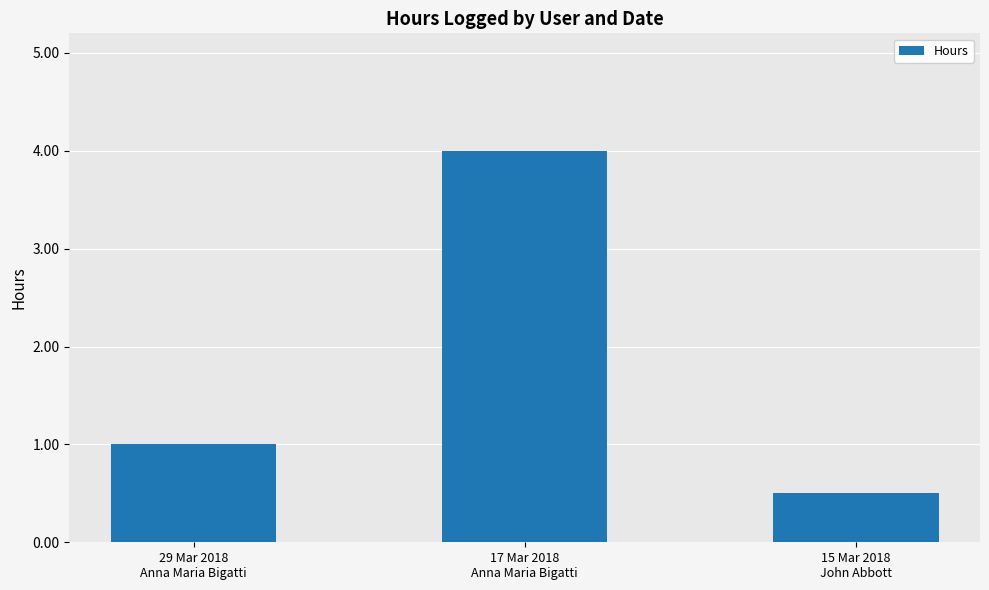

Count the number of categories in the chart.

3